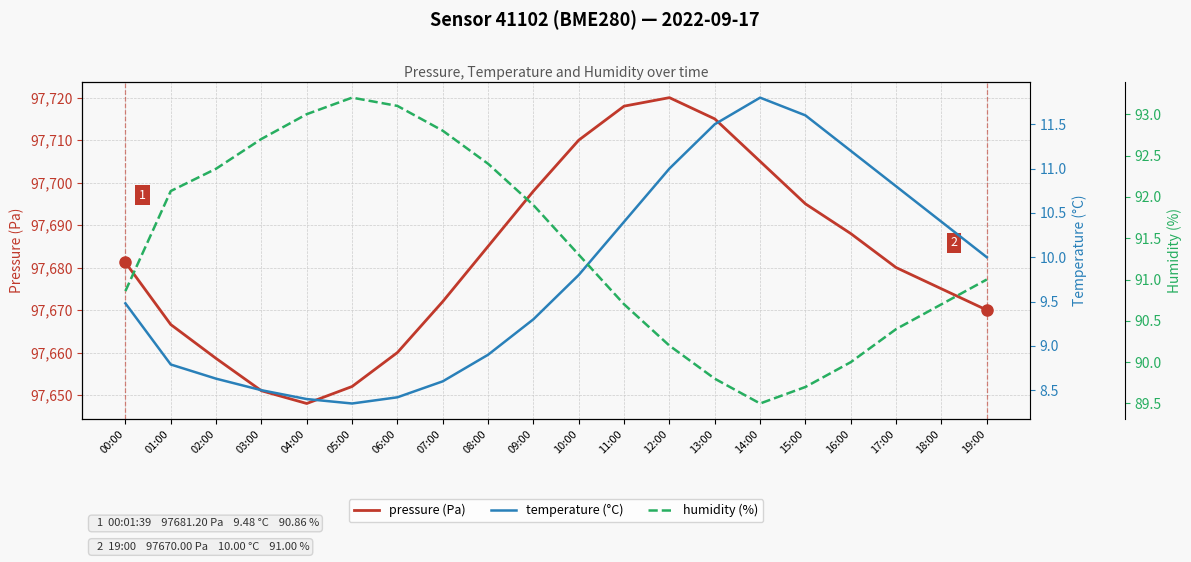

What is the minimum value shown in the chart?

8.3